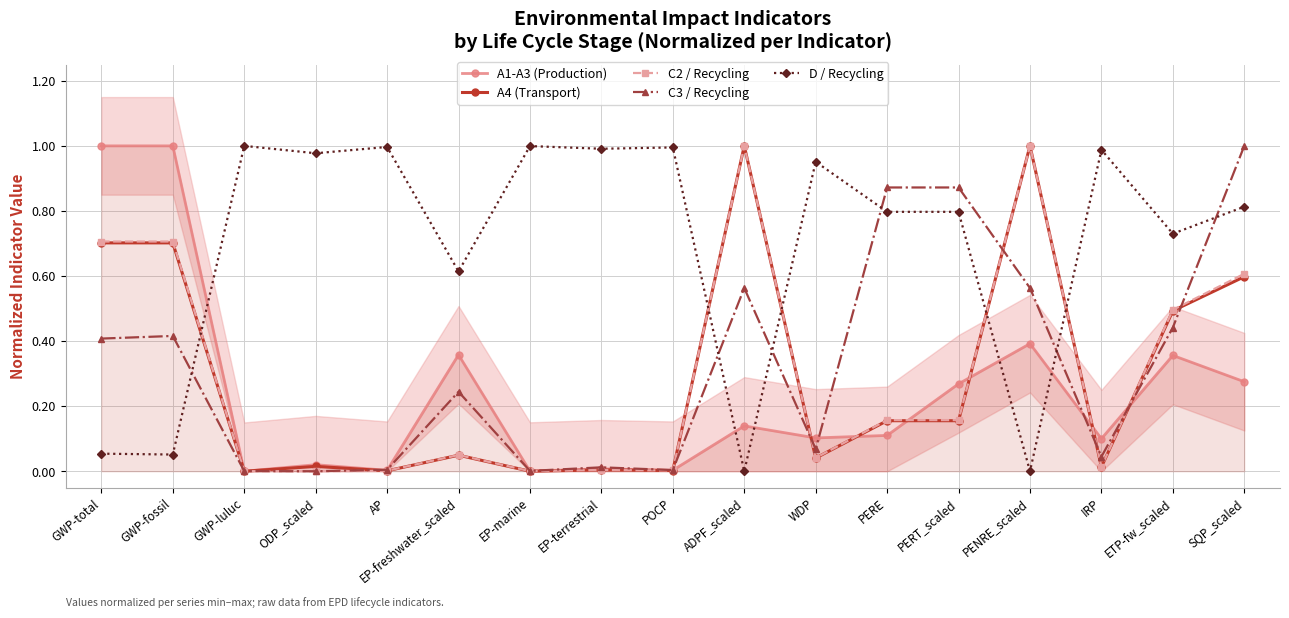

Is it true that A1-A3 (Production) equals 0.4 at SQP_scaled?

False